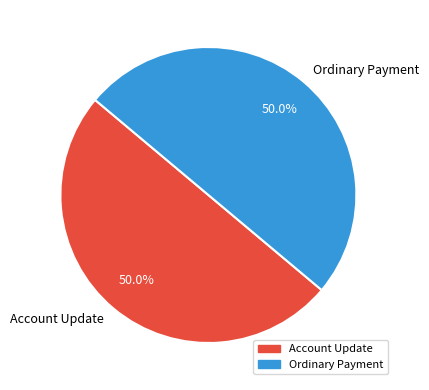

Do Account Update and Ordinary Payment together represent more than half of the pie?

Yes